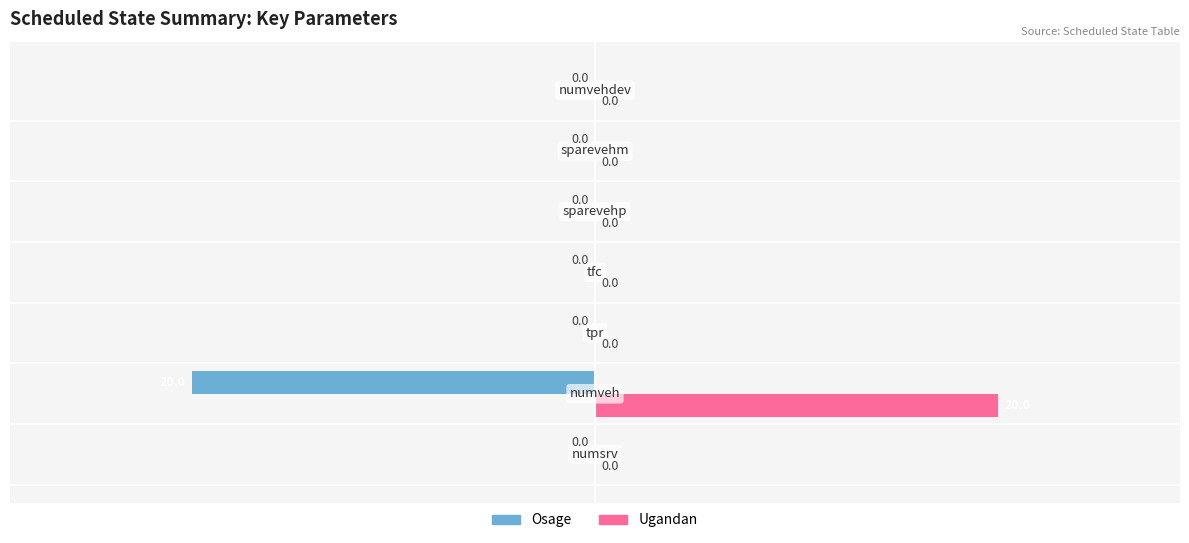

How many values in Ugandan are above zero?

1